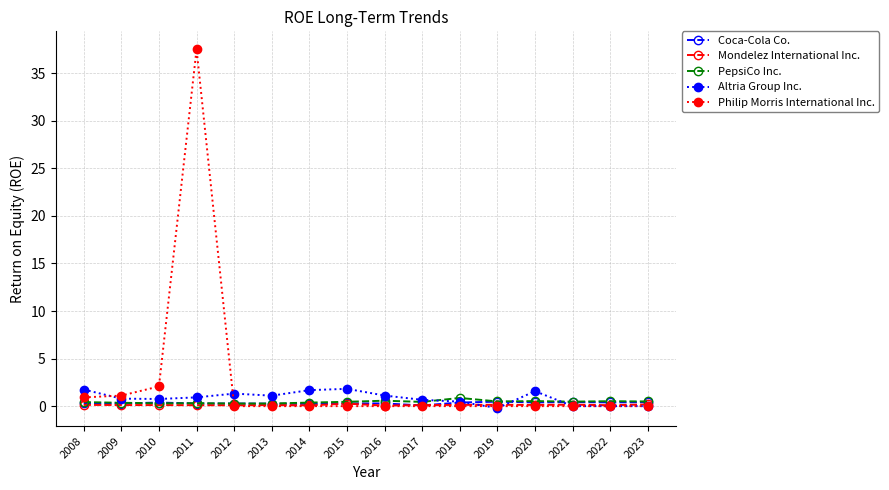

What is the sum of all PepsiCo Inc. values?

7.2